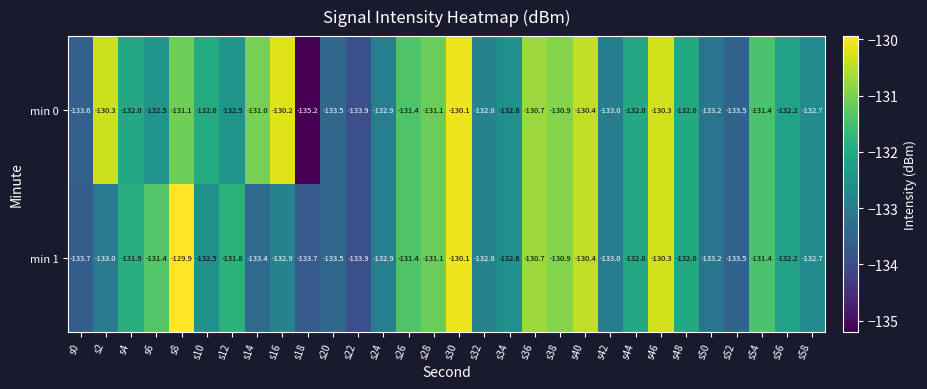

True or false: min 0 has a value of -215.3 at s52.

False